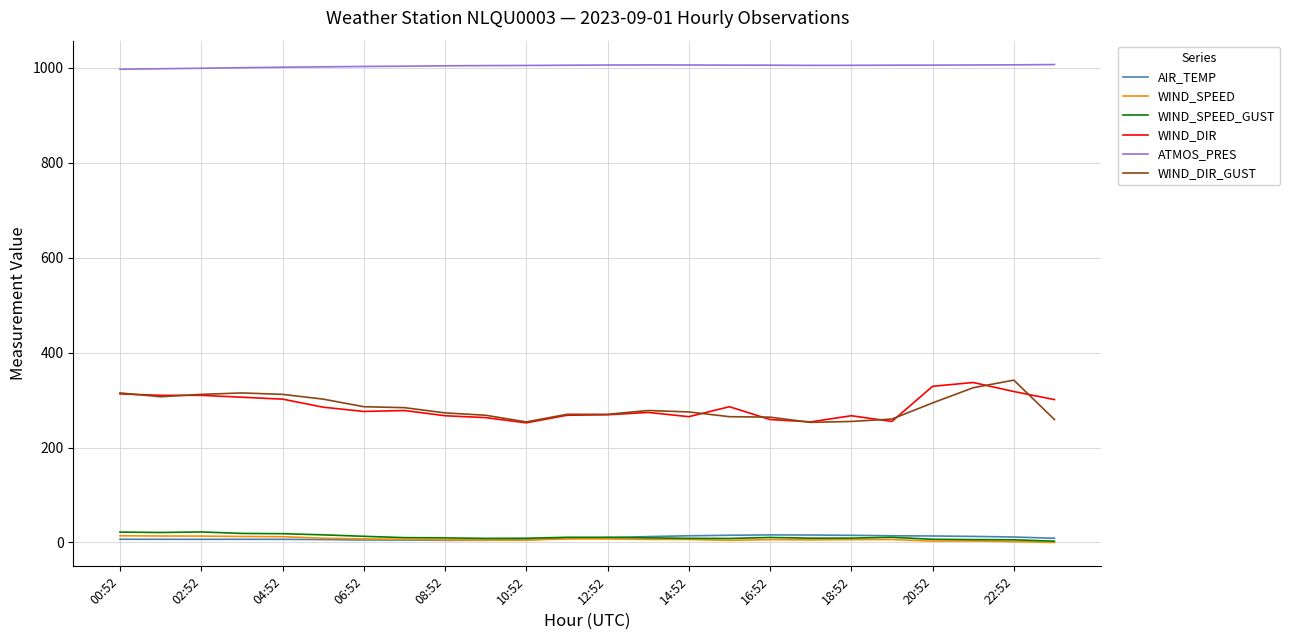

Which series has the largest total across all categories?

ATMOS_PRES